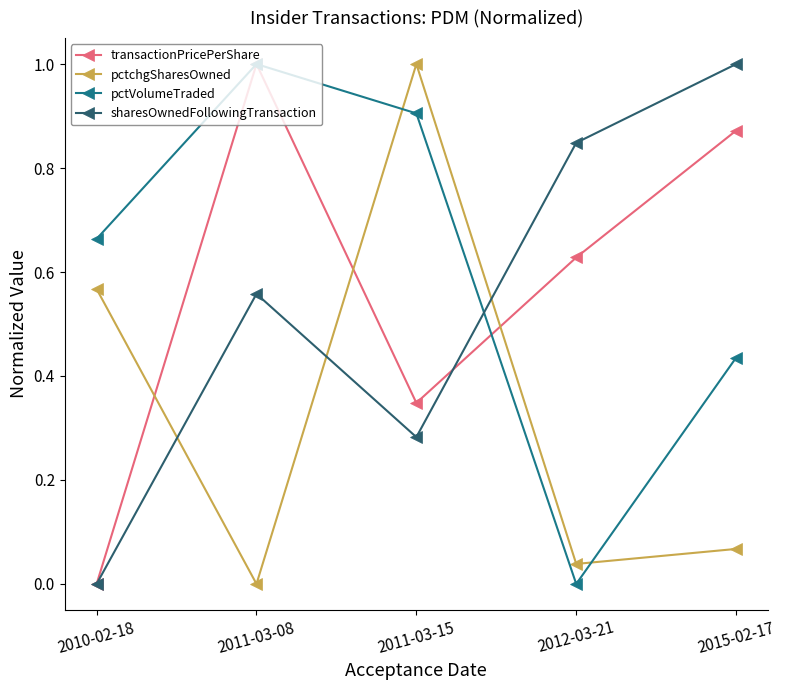

Does the chart have visible grid lines?

No